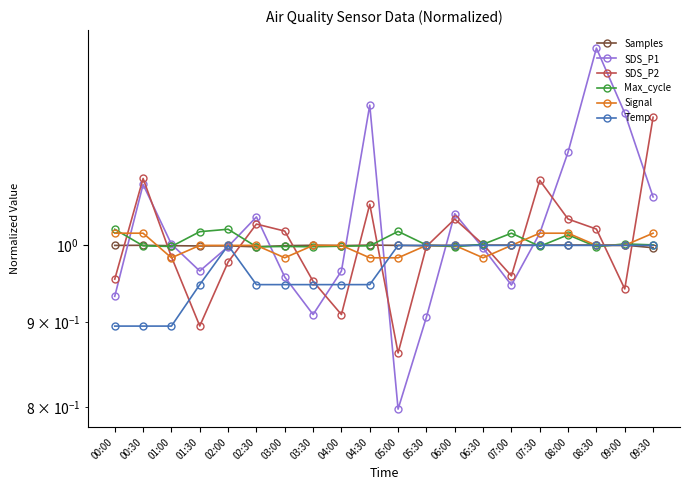

The SDS_P1 series shows 1.4 at 00:00. True or false?

False